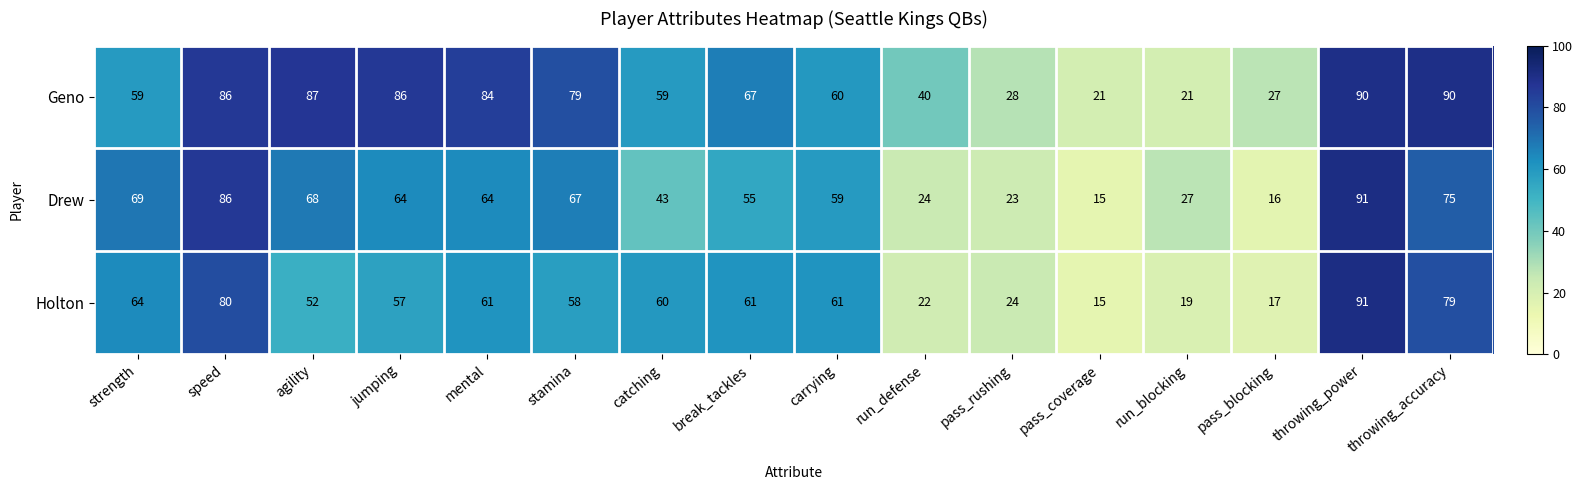

At which category does the chart reach its minimum across all series?

pass_coverage